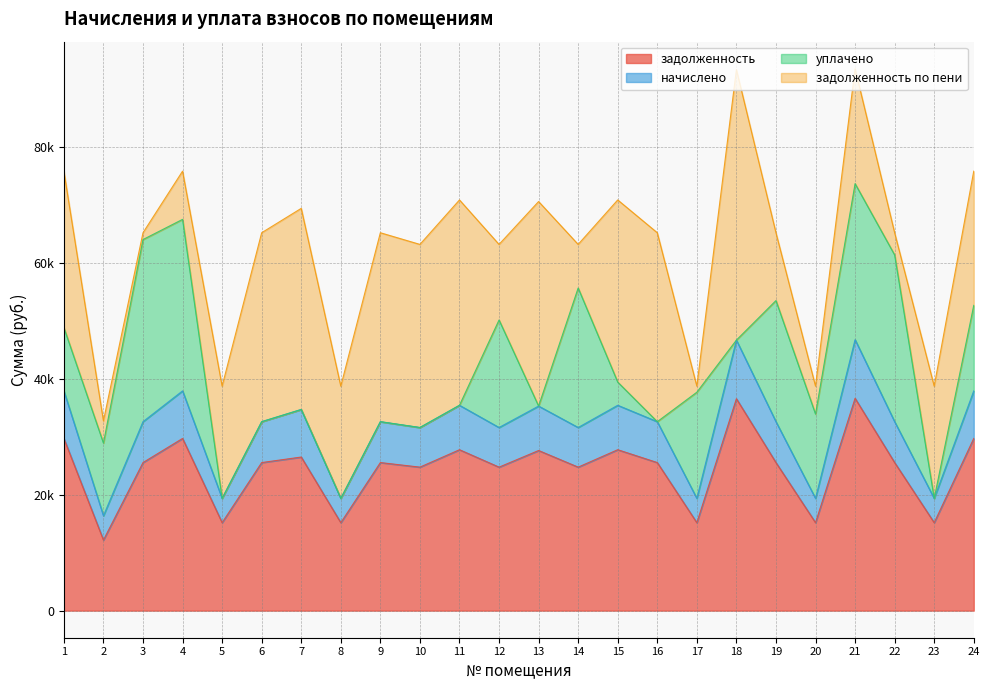

Where is the first local maximum for задолженность?

4